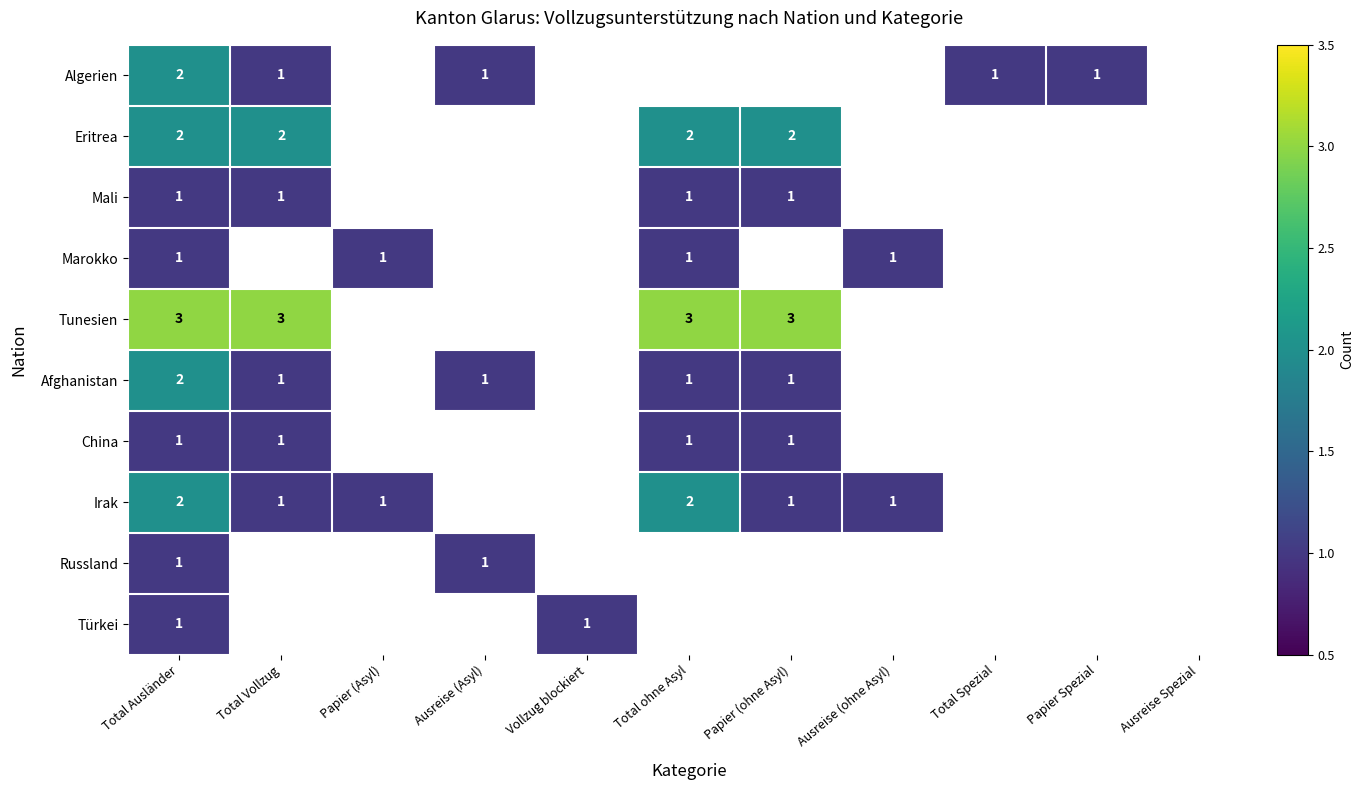

The Türkei series shows 0.3 at Vollzug blockiert. True or false?

False